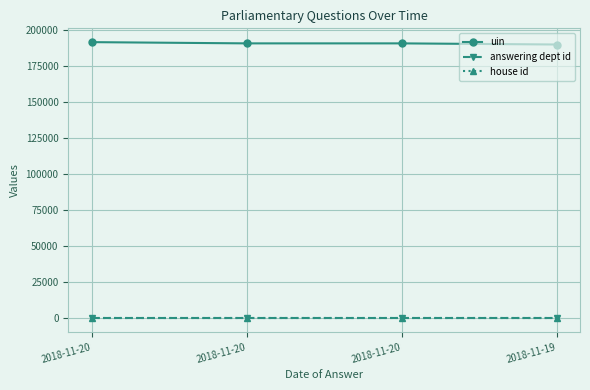

At 2018-11-20, list the series in order from largest to smallest.

uin, answering dept id, house id